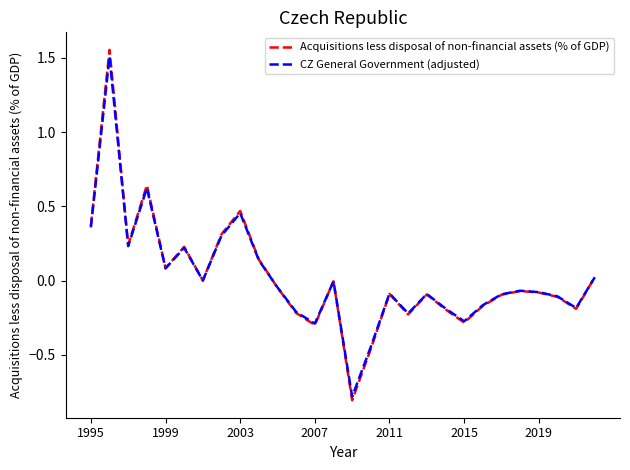

What is the maximum value for CZ General Government (adjusted)?

1.5